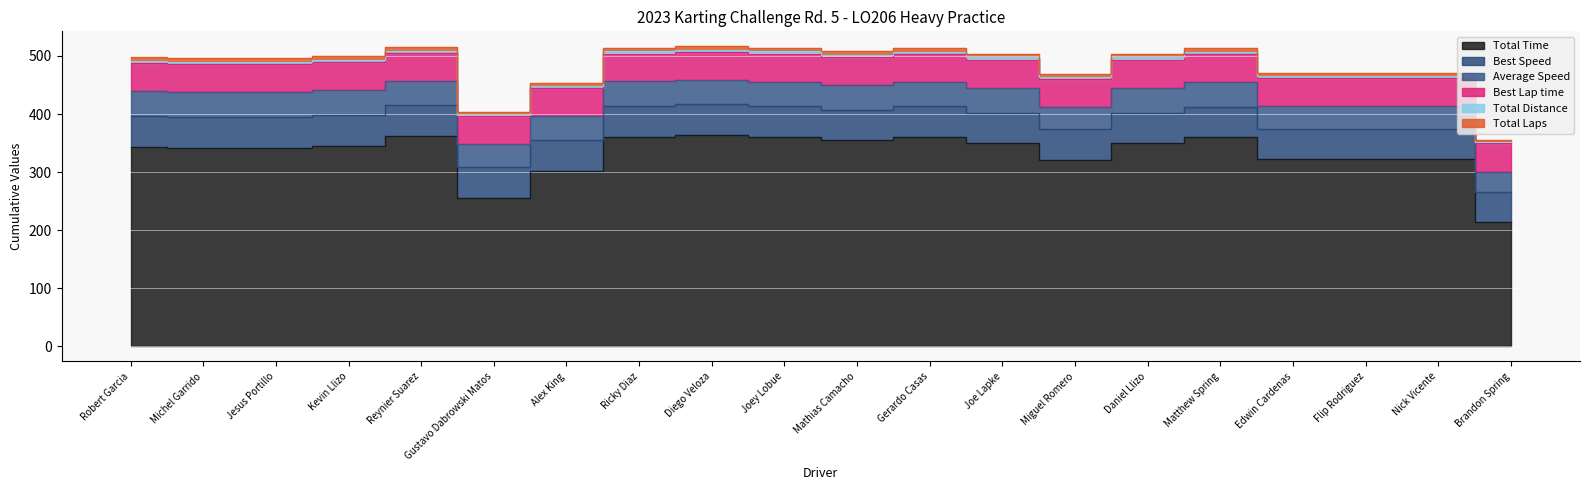

What is the difference between the second highest and second lowest values in the Total Distance series?

1.4